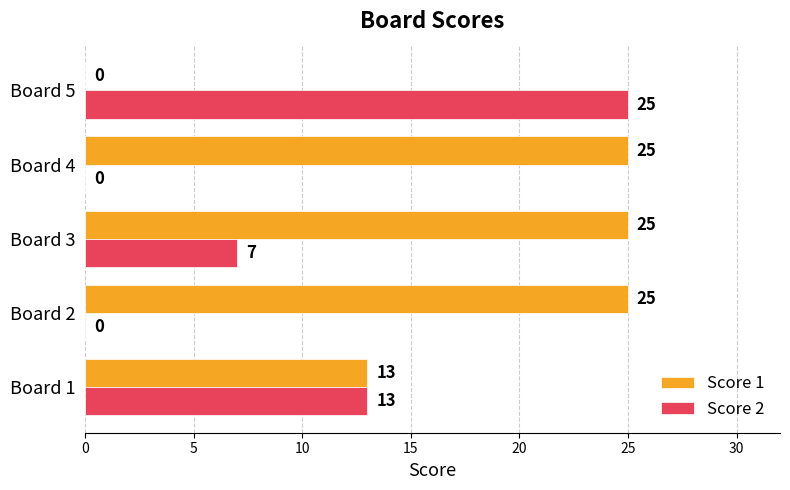

Between Board 1 and Board 2, which series saw the biggest shift?

Score 2